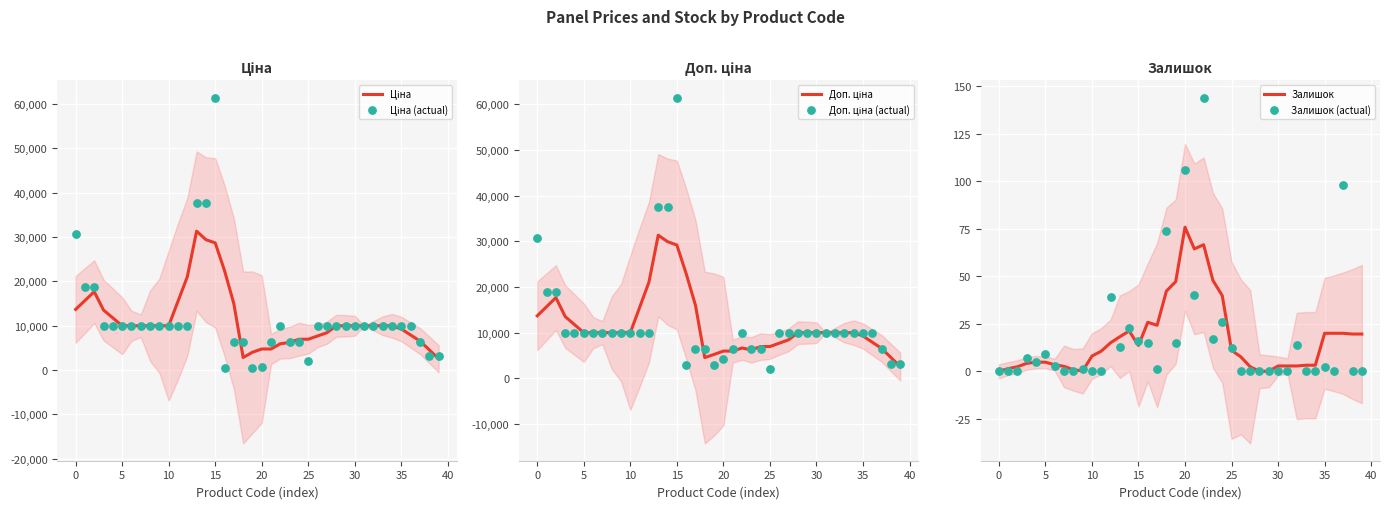

At how many categories does at least one series exceed 34735?

3